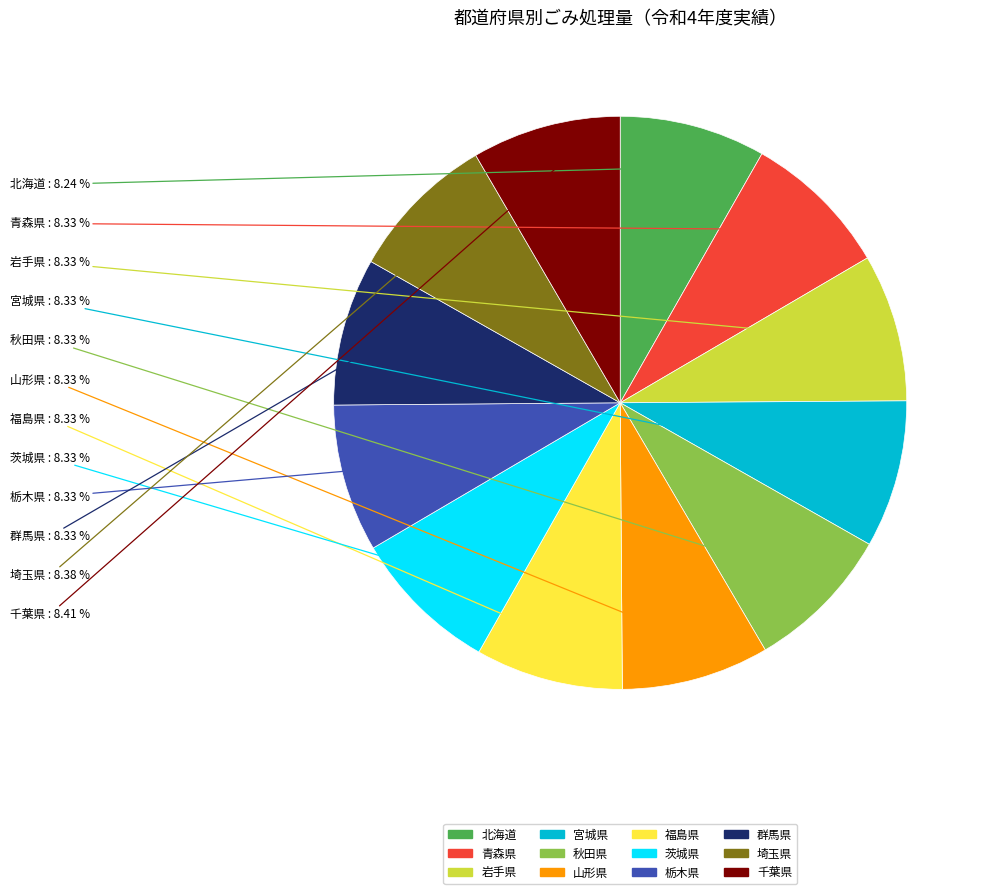

Is the sum of 青森県 and 宮城県 greater than half?

No